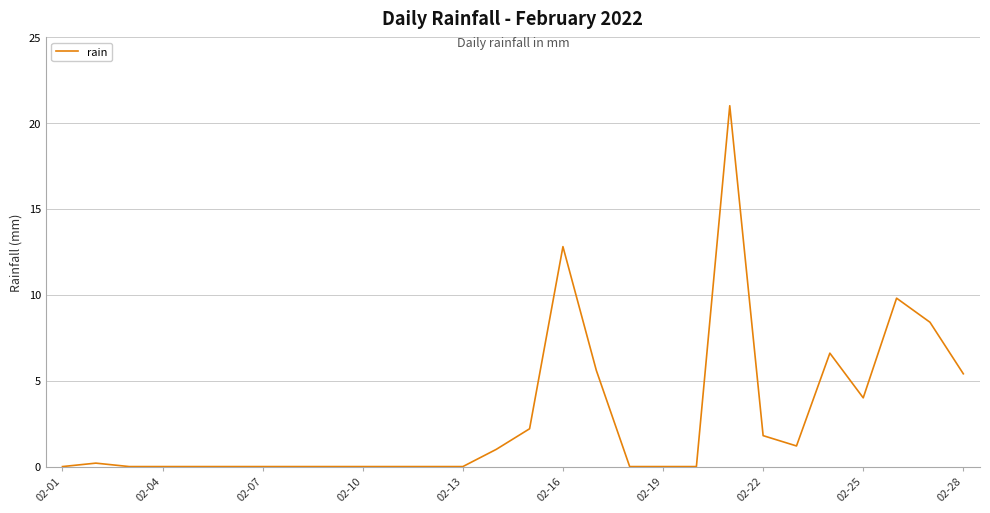

What is the sum of all values?

80.0